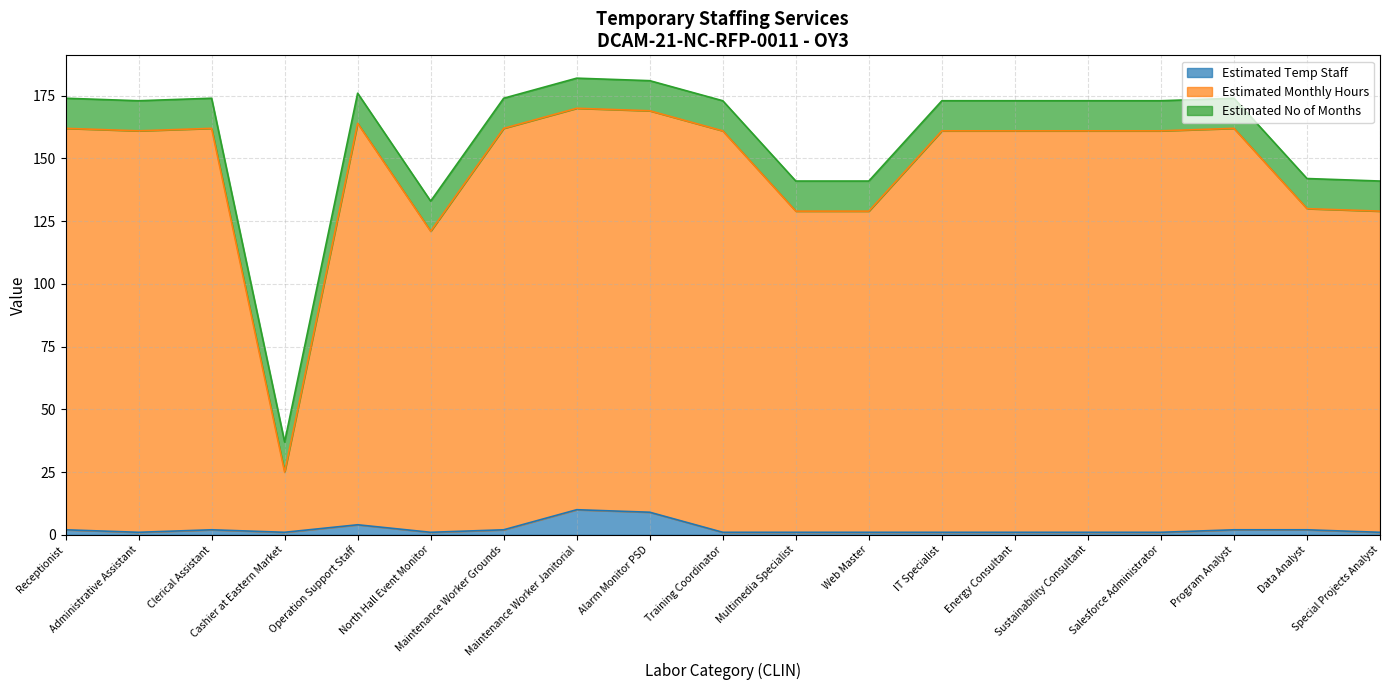

How many lines are shown in the chart?

3